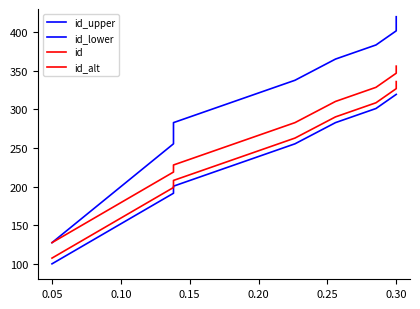

Rank the series by their maximum value, from lowest to highest.

id_lower, id_alt, id, id_upper